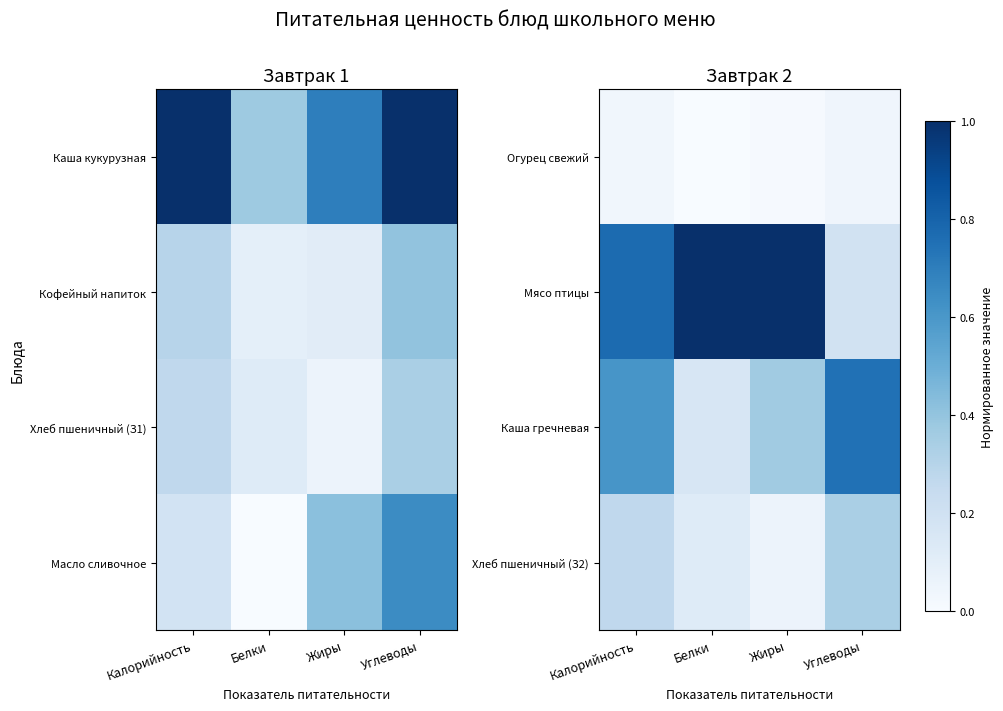

Count the number of data series in this chart.

4